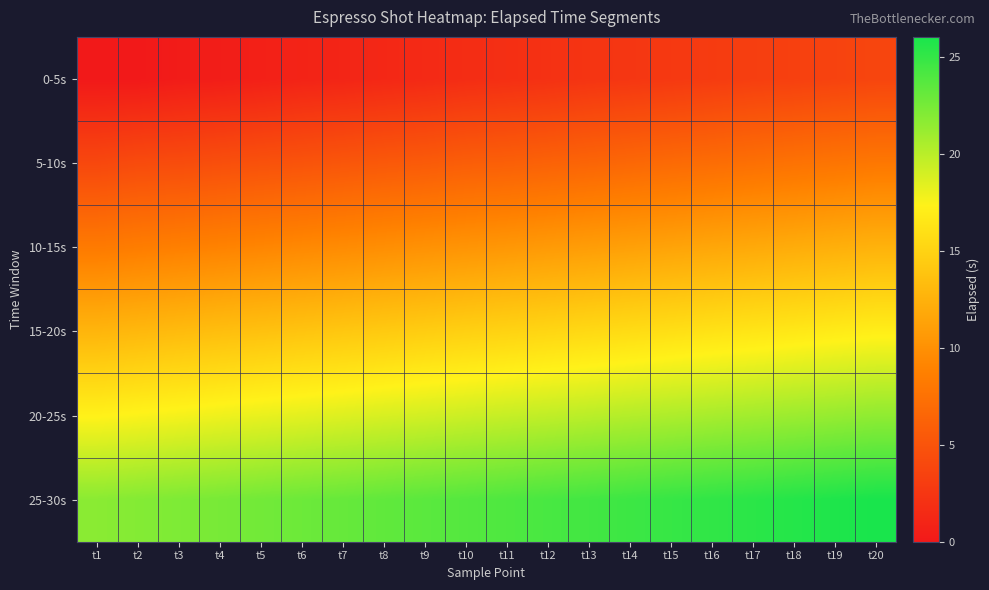

Reading left to right, extract all data points from this chart.

0-5s: t1=0.0	t2=0.0	t3=0.3	t4=0.4	t5=0.6	t6=0.9	t7=1.0	t8=1.3	t9=1.4	t10=1.7	t11=1.9	t12=2.1	t13=2.3	t14=2.5	t15=2.7	t16=2.9	t17=3.2	t18=3.3	t19=3.6	t20=3.8
5-10s: t1=4.0	t2=4.3	t3=4.4	t4=4.6	t5=4.8	t6=5.0	t7=5.2	t8=5.4	t9=5.6	t10=5.9	t11=6.0	t12=6.3	t13=6.5	t14=6.7	t15=6.9	t16=7.2	t17=7.4	t18=7.6	t19=7.8	t20=8.1
10-15s: t1=8.3	t2=8.5	t3=8.7	t4=9.0	t5=9.2	t6=9.4	t7=9.6	t8=9.9	t9=10.1	t10=10.3	t11=10.5	t12=10.8	t13=11.0	t14=11.2	t15=11.4	t16=11.7	t17=11.9	t18=12.1	t19=12.3	t20=12.6
15-20s: t1=12.8	t2=13.0	t3=13.2	t4=13.5	t5=13.7	t6=13.9	t7=14.1	t8=14.4	t9=14.6	t10=14.8	t11=15.0	t12=15.3	t13=15.5	t14=15.7	t15=15.9	t16=16.2	t17=16.4	t18=16.6	t19=16.8	t20=17.1
20-25s: t1=17.3	t2=17.5	t3=17.7	t4=18.0	t5=18.2	t6=18.4	t7=18.6	t8=18.9	t9=19.1	t10=19.3	t11=19.5	t12=19.8	t13=20.0	t14=20.2	t15=20.4	t16=20.7	t17=20.9	t18=21.1	t19=21.3	t20=21.6
25-30s: t1=21.8	t2=22.0	t3=22.2	t4=22.5	t5=22.7	t6=22.9	t7=23.1	t8=23.4	t9=23.6	t10=23.8	t11=24.0	t12=24.3	t13=24.5	t14=24.7	t15=24.9	t16=25.2	t17=25.4	t18=25.6	t19=25.8	t20=26.1